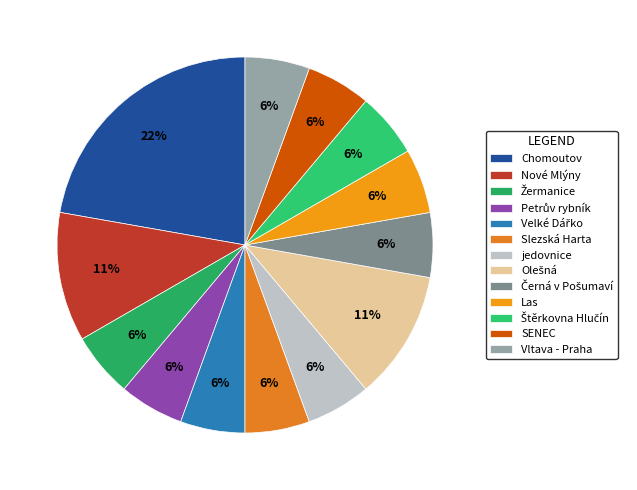

To the nearest percent, what is the average slice percentage?

8%